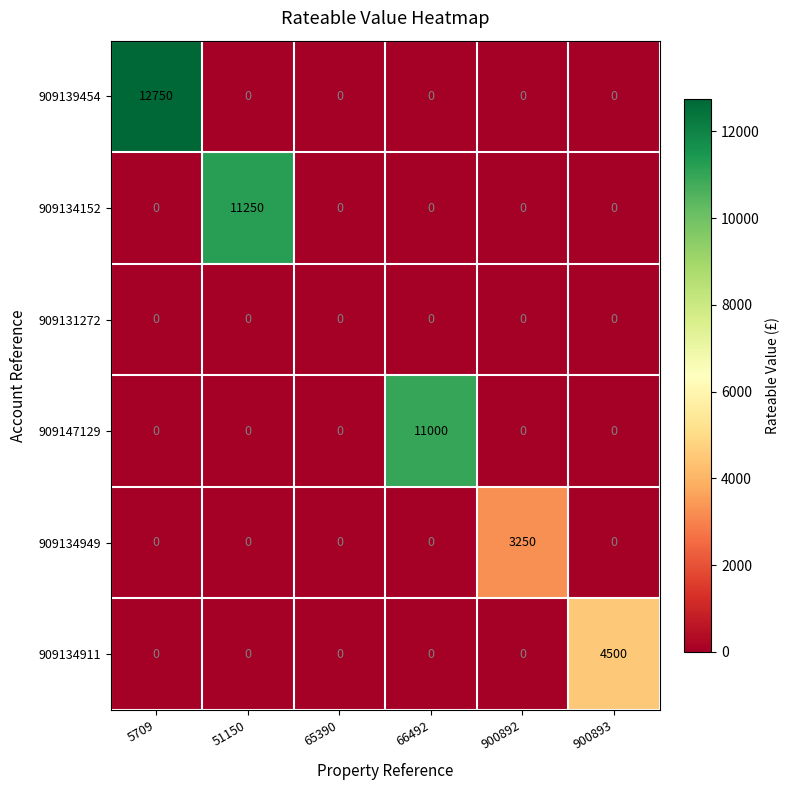

At how many categories does at least one series exceed 7869?

3